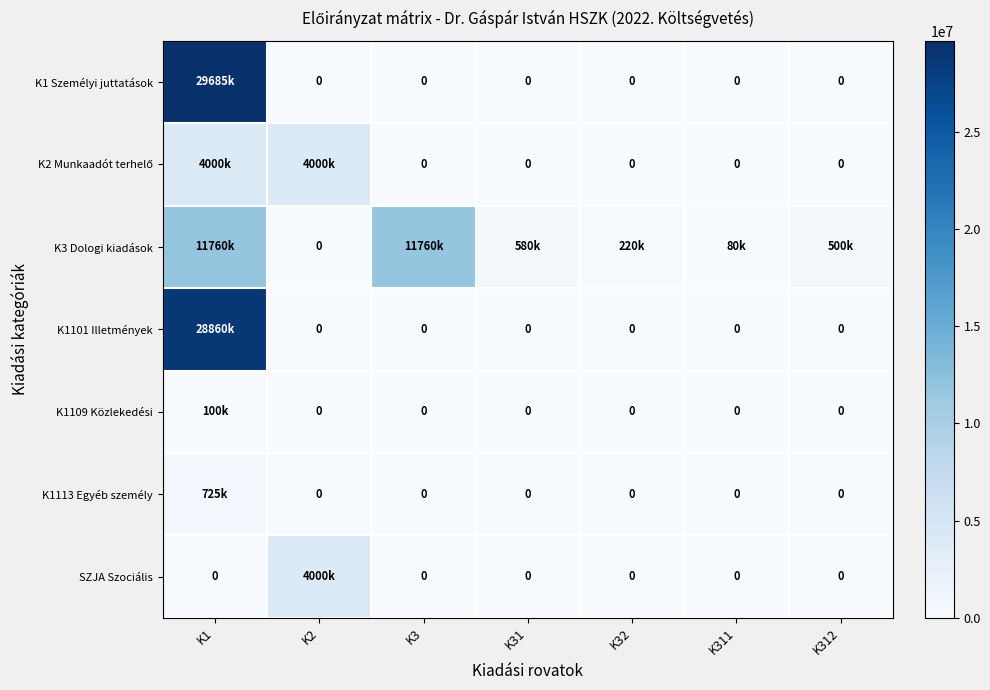

The value of SZJA Szociális at K311 is -1863912. True or false?

False